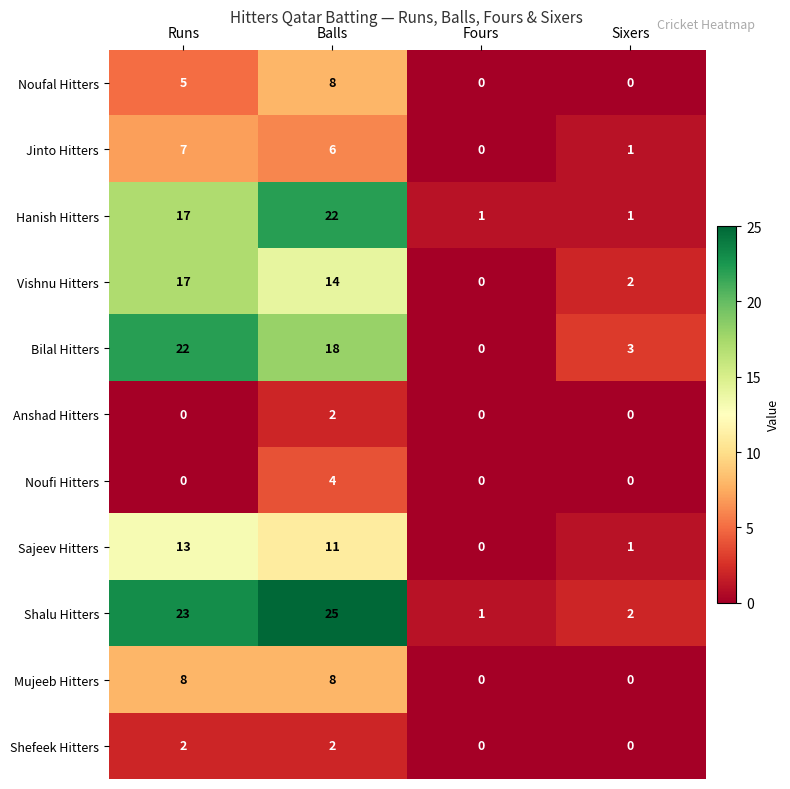

How many values in the Shefeek Hitters series are below 2?

2